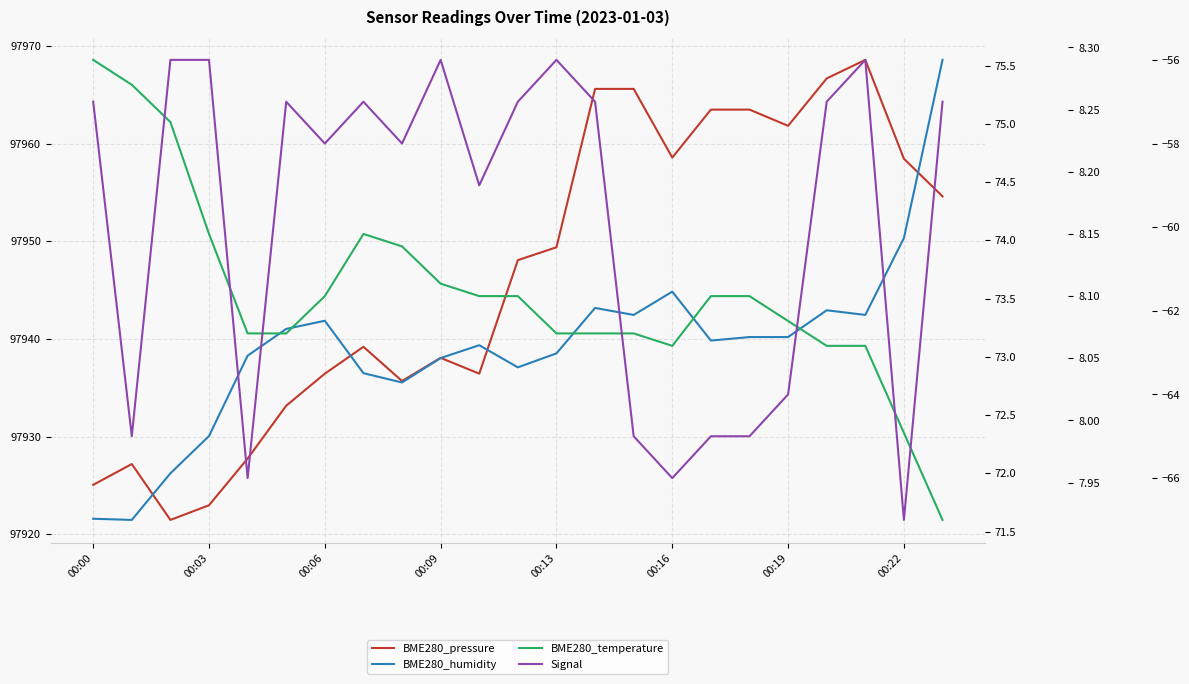

What is the spread (max minus min) of values at 22?

98011.6